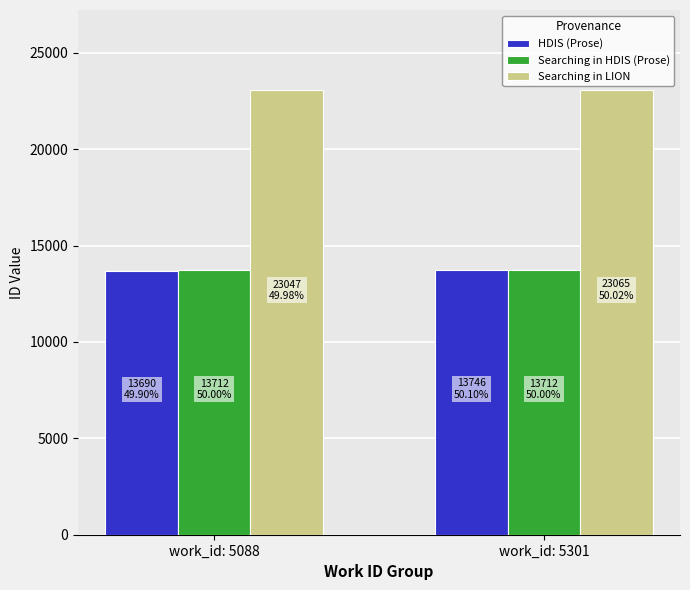

At how many categories does at least one series exceed 15149?

2